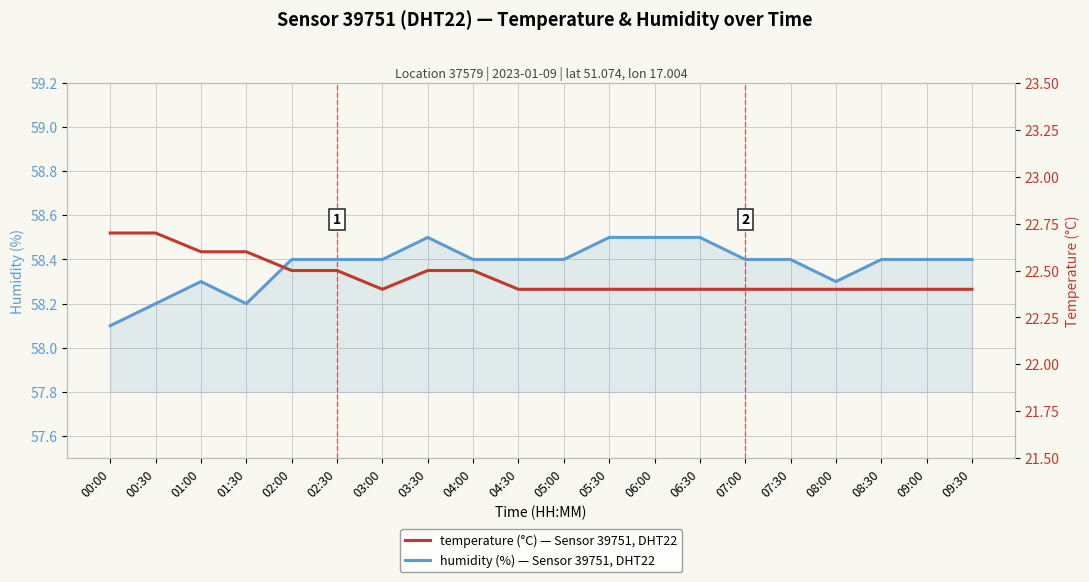

Rank the series by their average value, from highest to lowest.

humidity, temperature